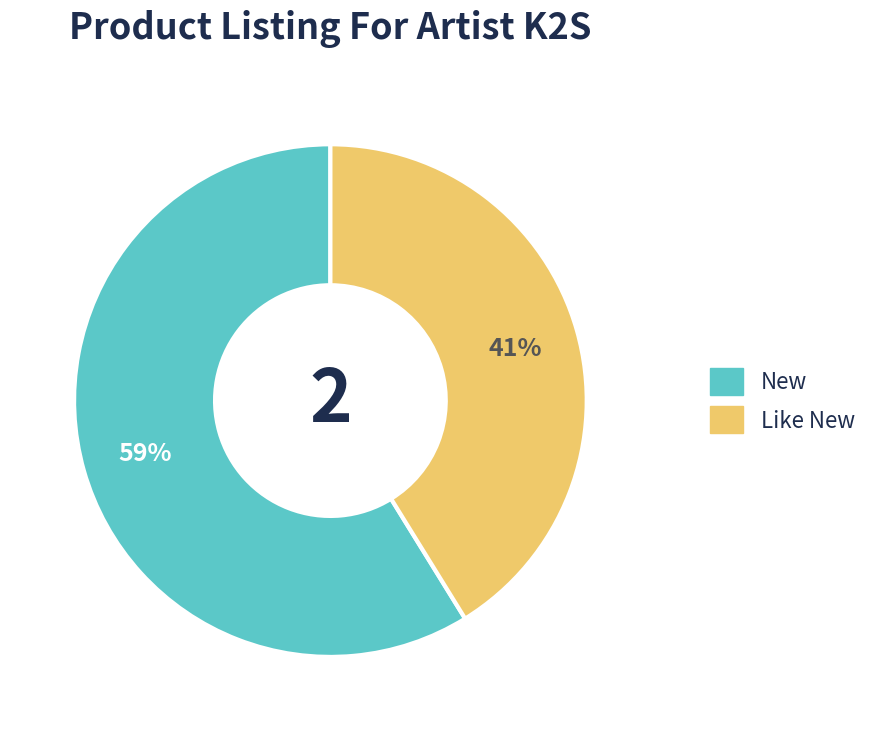

Which category accounts for the majority?

New